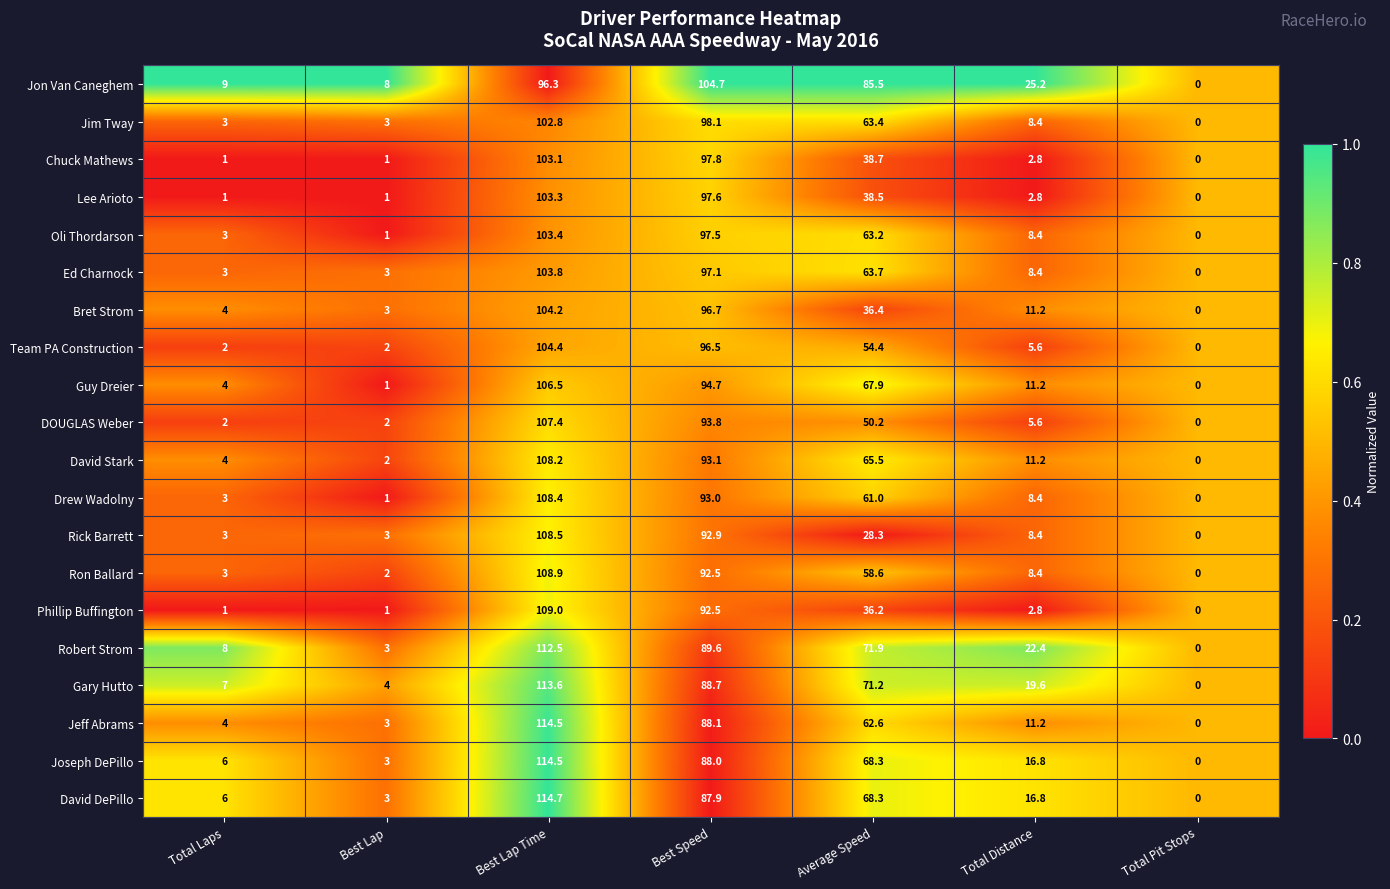

At which category is the sum across all series the highest?

Best Lap Time